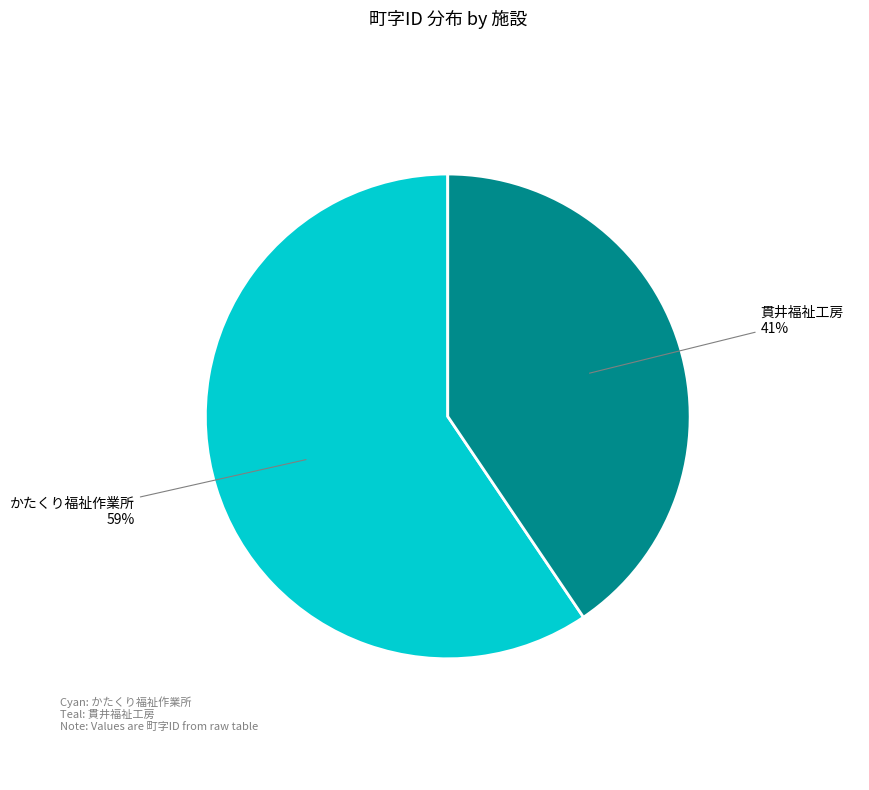

Is it true that かたくり福祉作業所 is 71% of the pie?

False